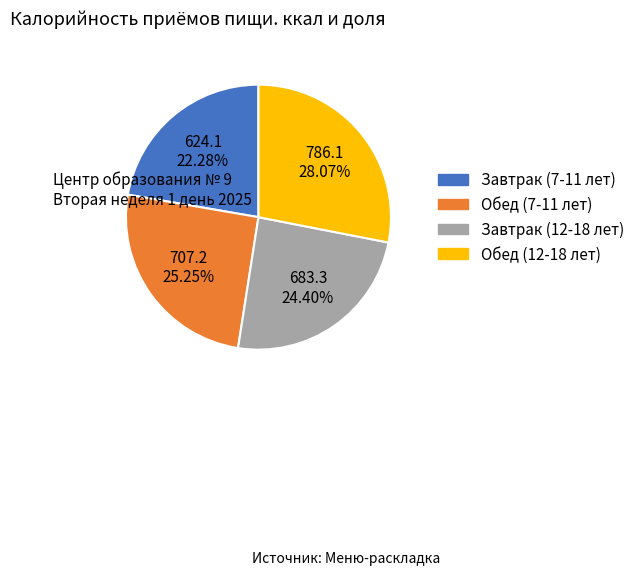

Is it true that Обед (7-11 лет) is 36% of the pie?

False